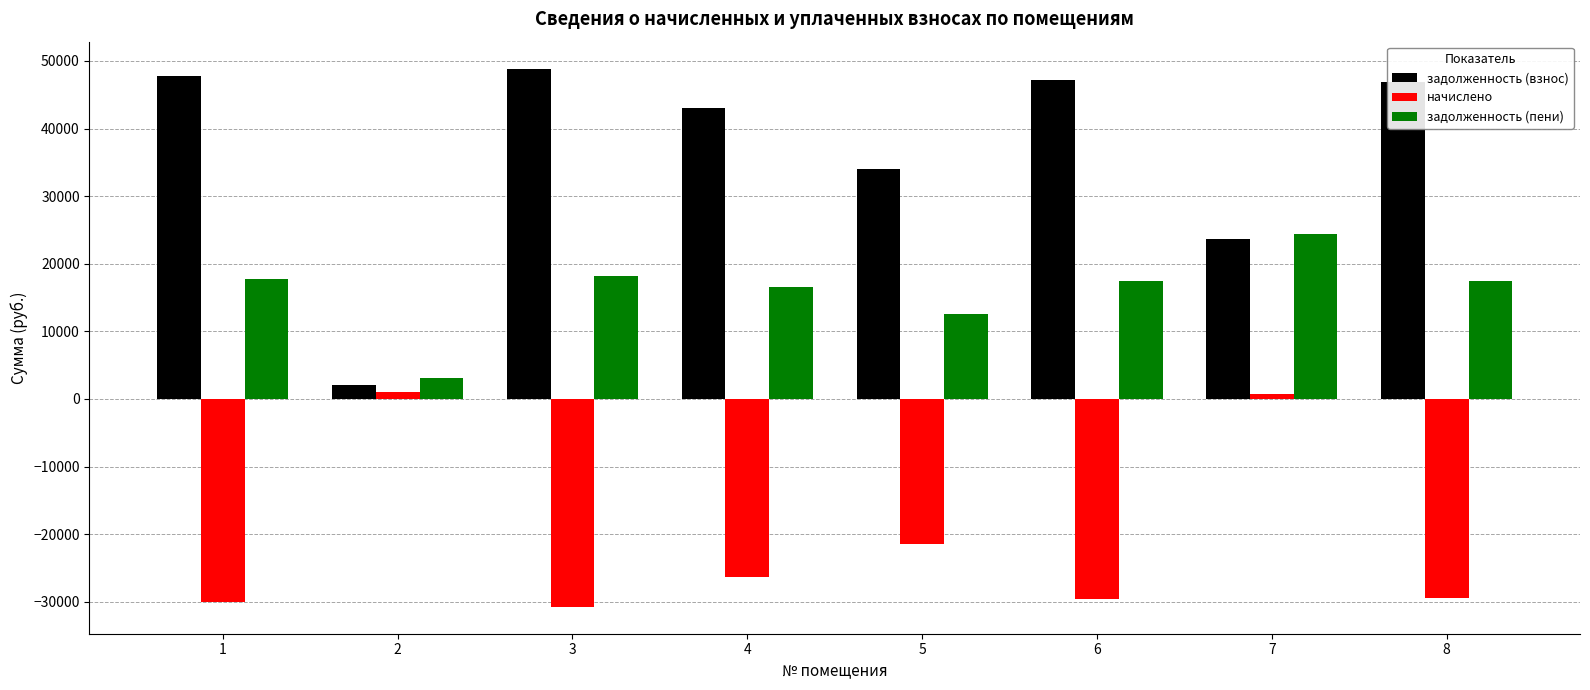

How many groups of bars are there?

8